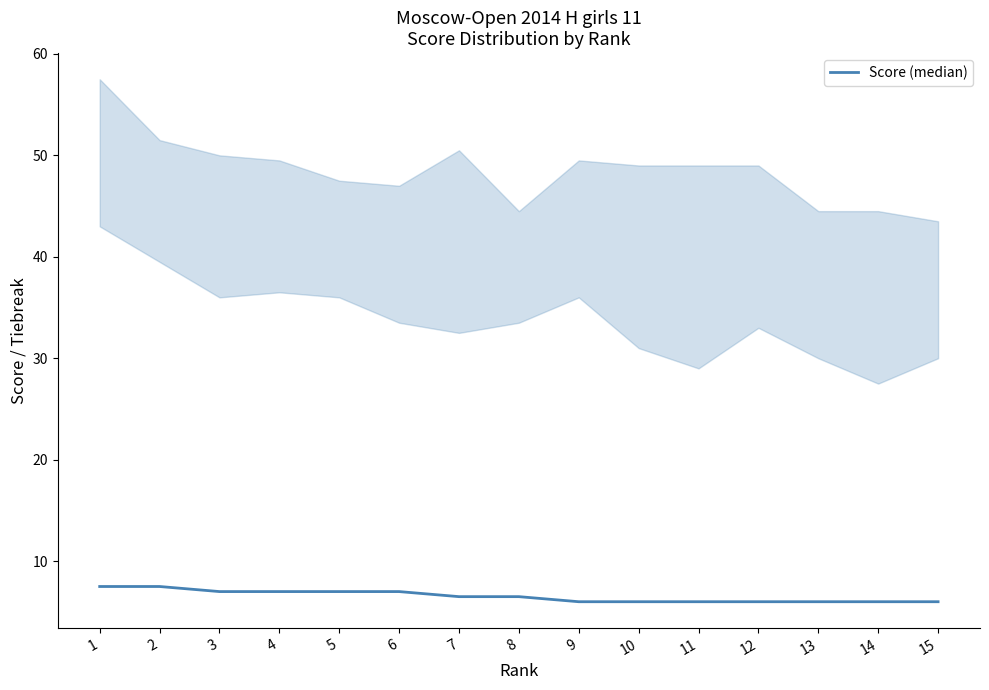

What is the greatest value displayed?

7.5